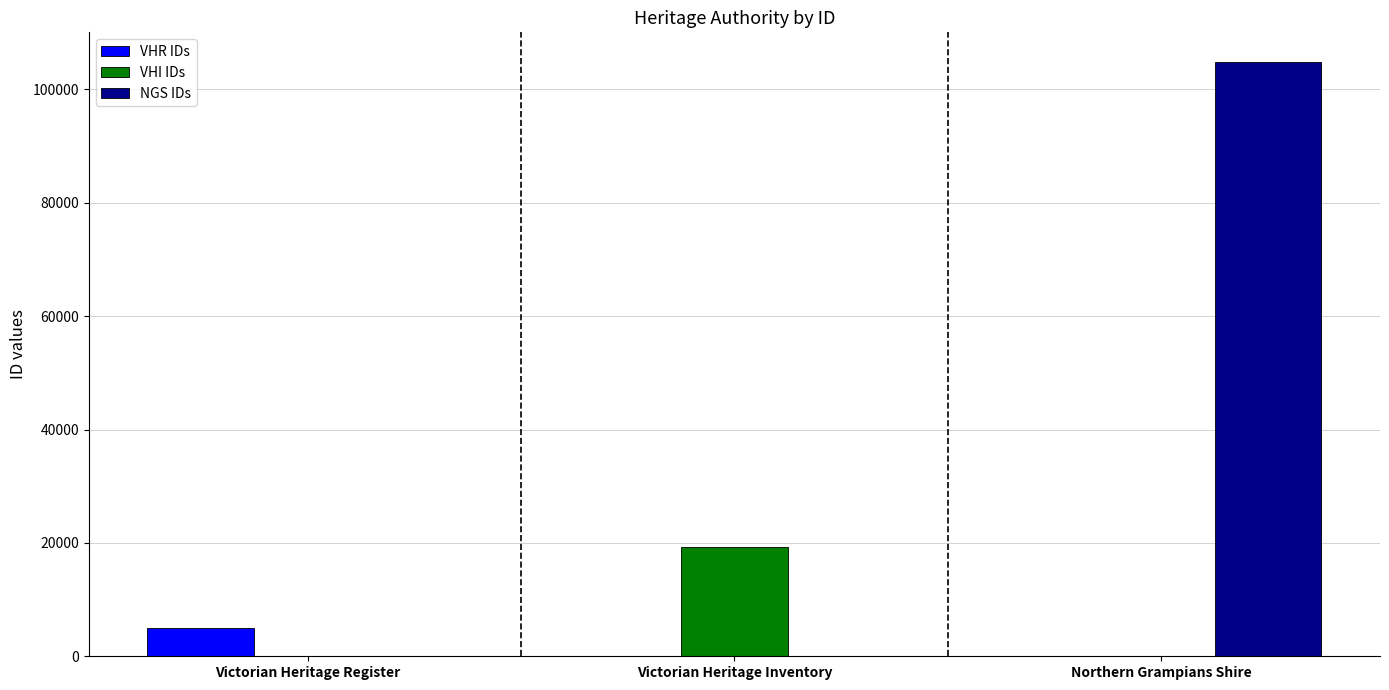

True or false: VHI IDs has a value of 19265 at Victorian Heritage Inventory.

True